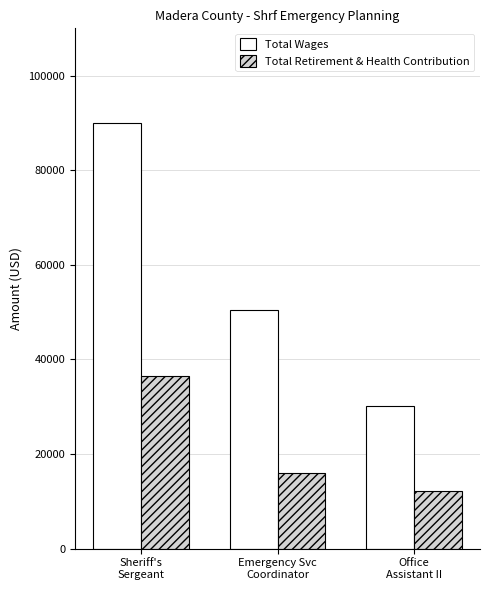

The value of Total Wages at Sheriff's
Sergeant is 132489. True or false?

False